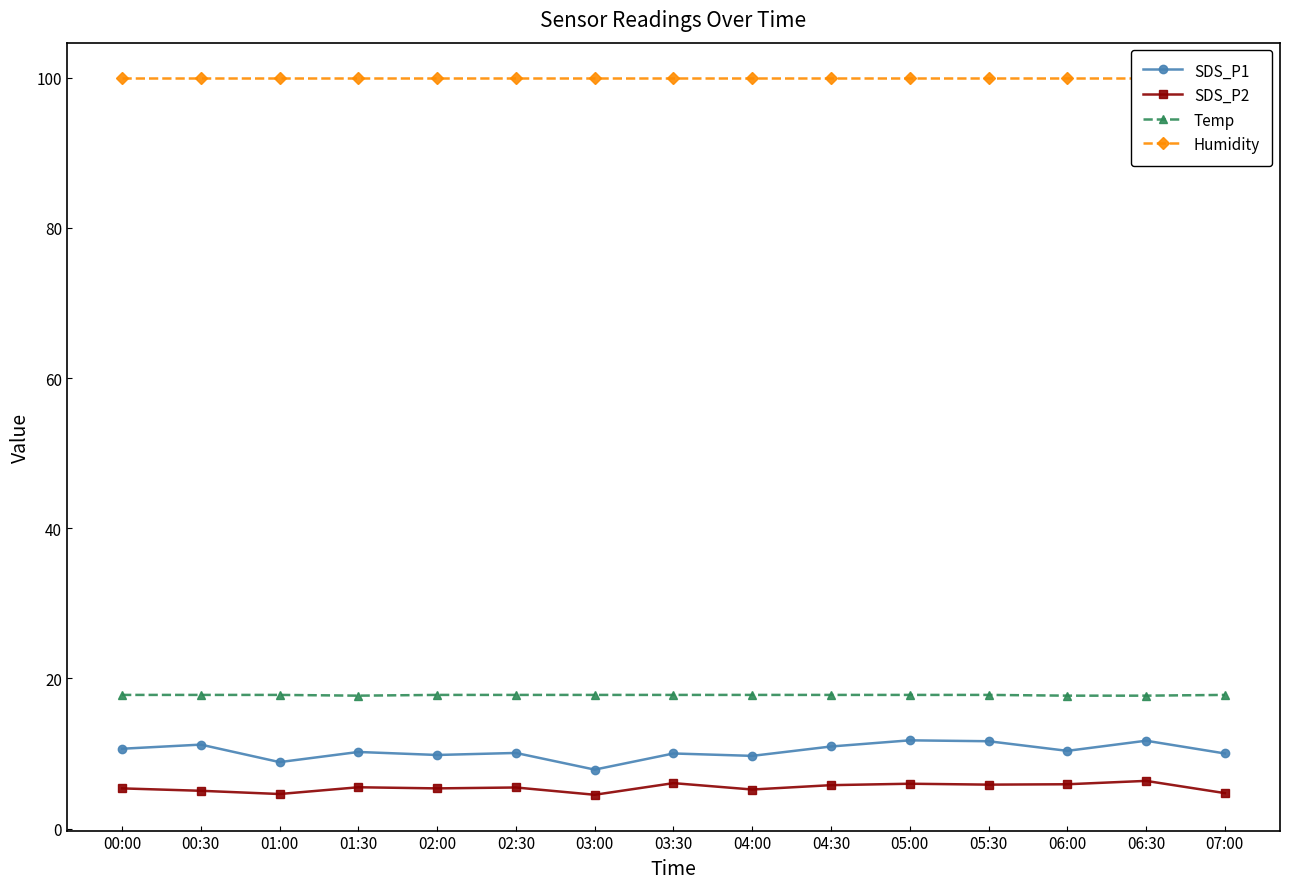

True or false: Temp has a value of 17.8 at 07:00.

True